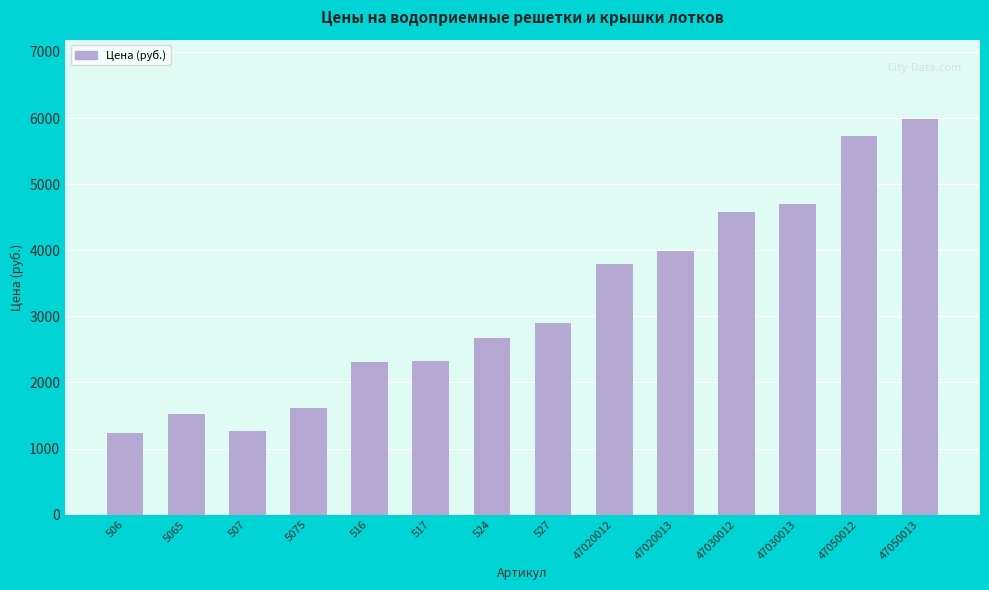

What is the value of the 8th bar from the left?

2904